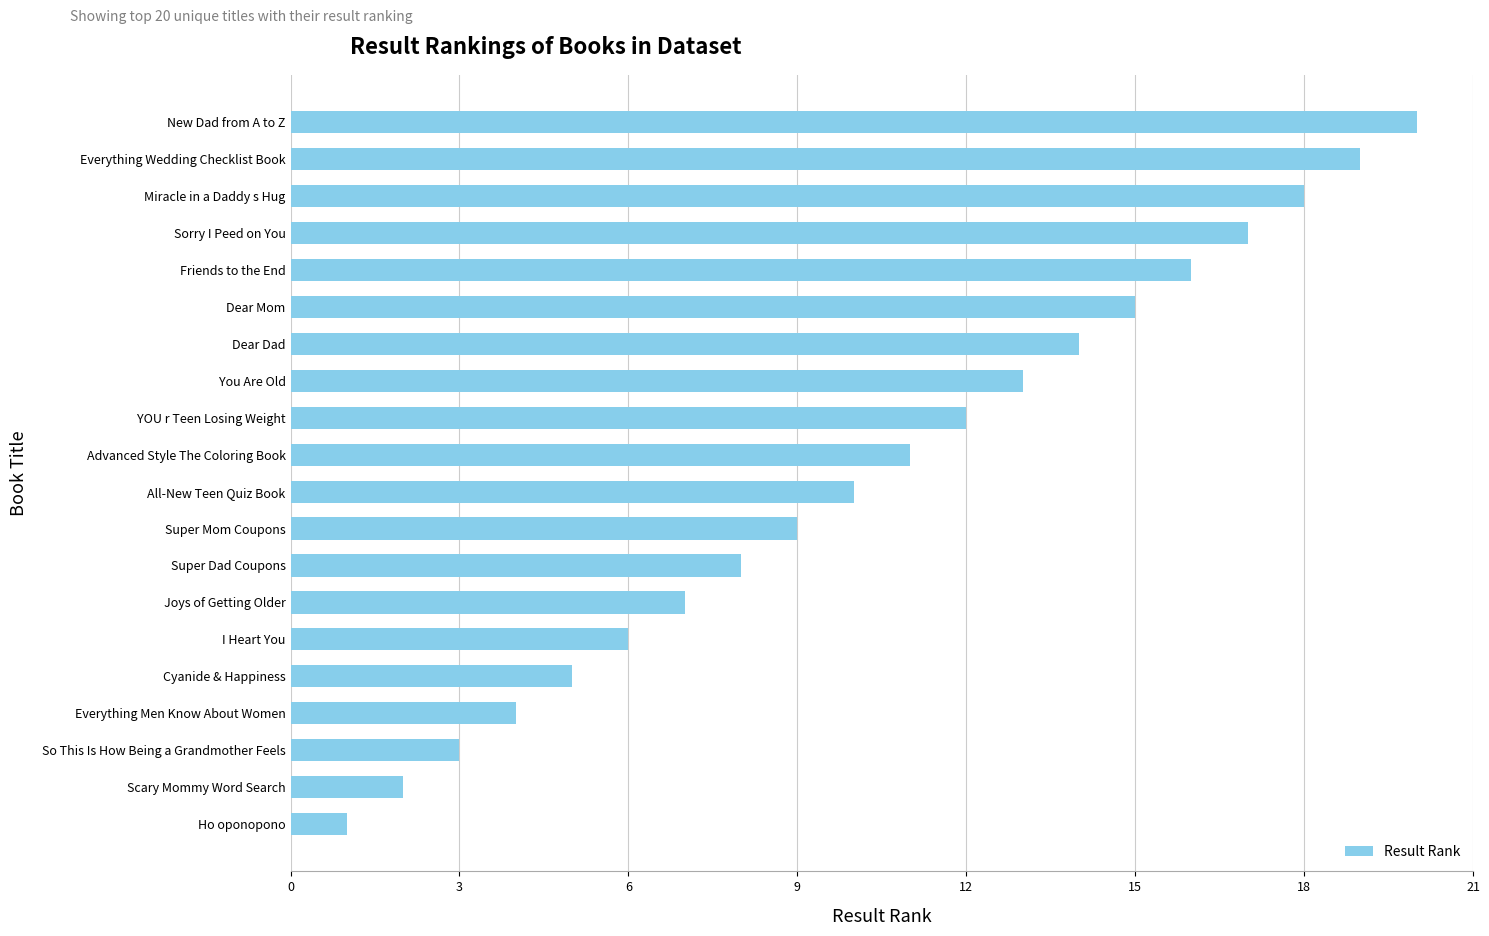

How many bars are there in total?

20